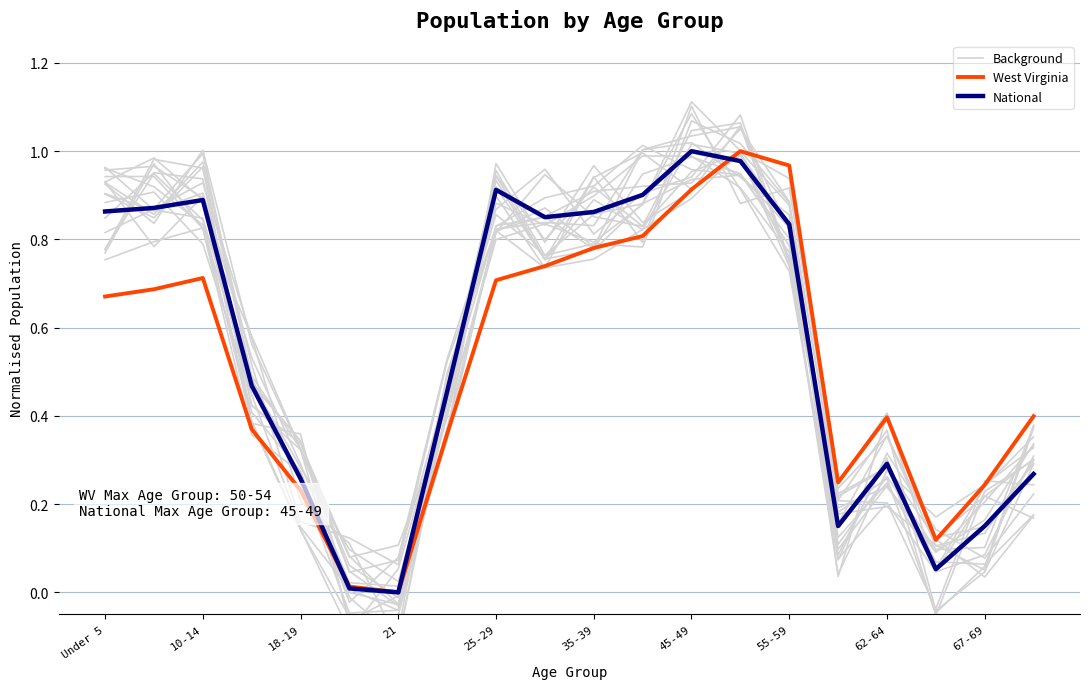

What is the difference between the second highest and minimum values in the West Virginia series?

1.0